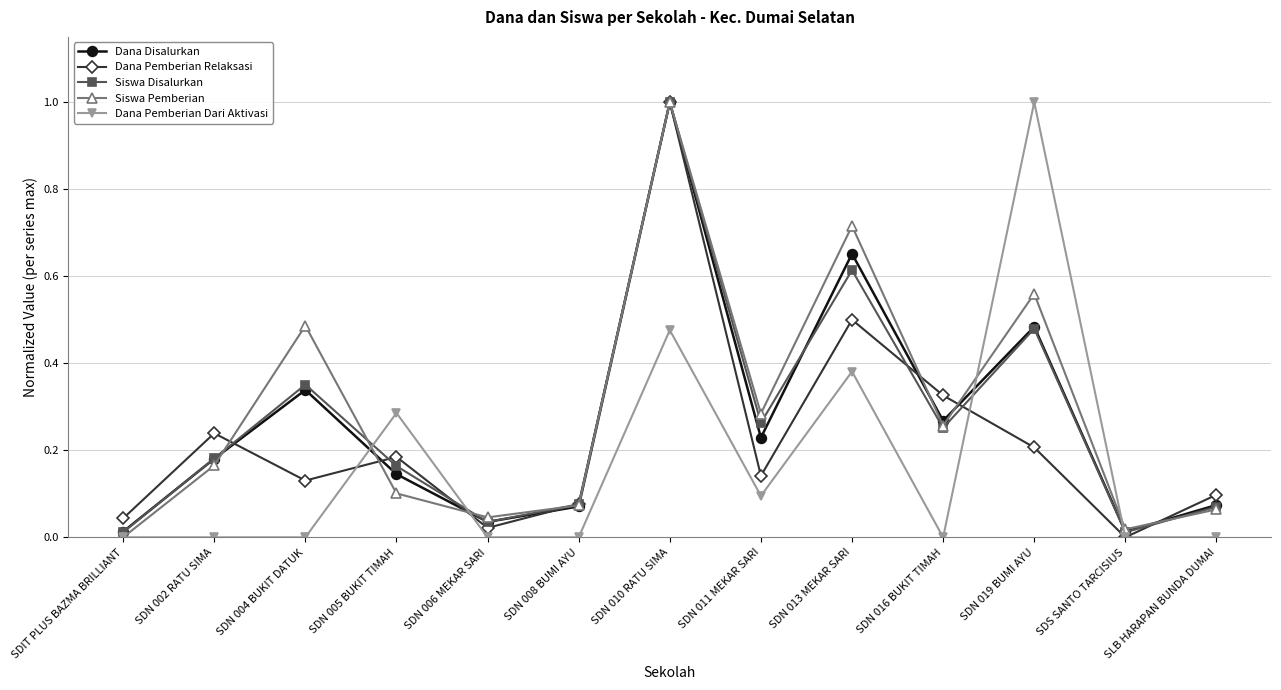

At how many categories does at least one series exceed 0?

13